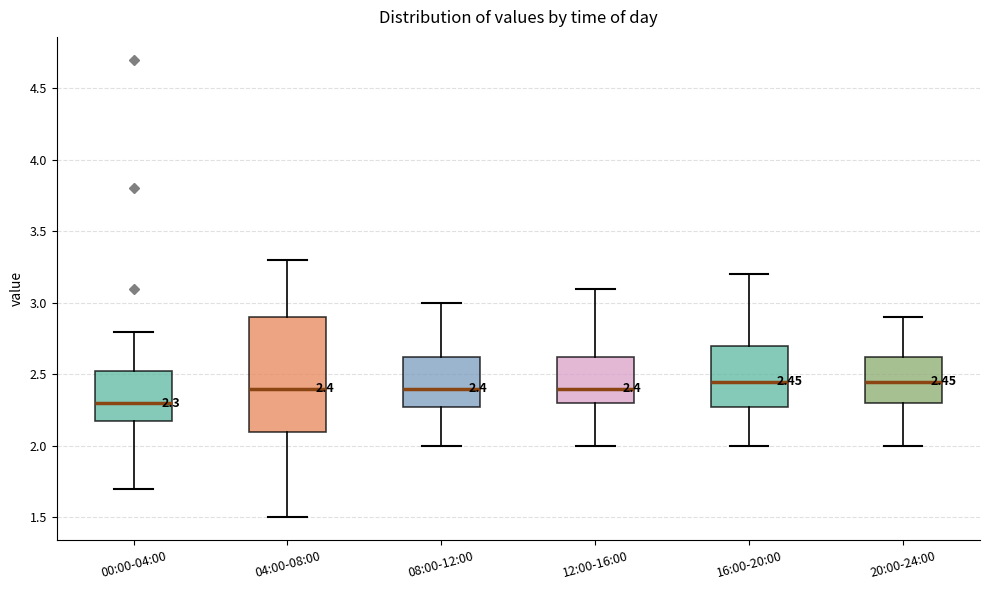

Comparing the boxes themselves (not the whiskers), which one is the tallest?

04:00-08:00